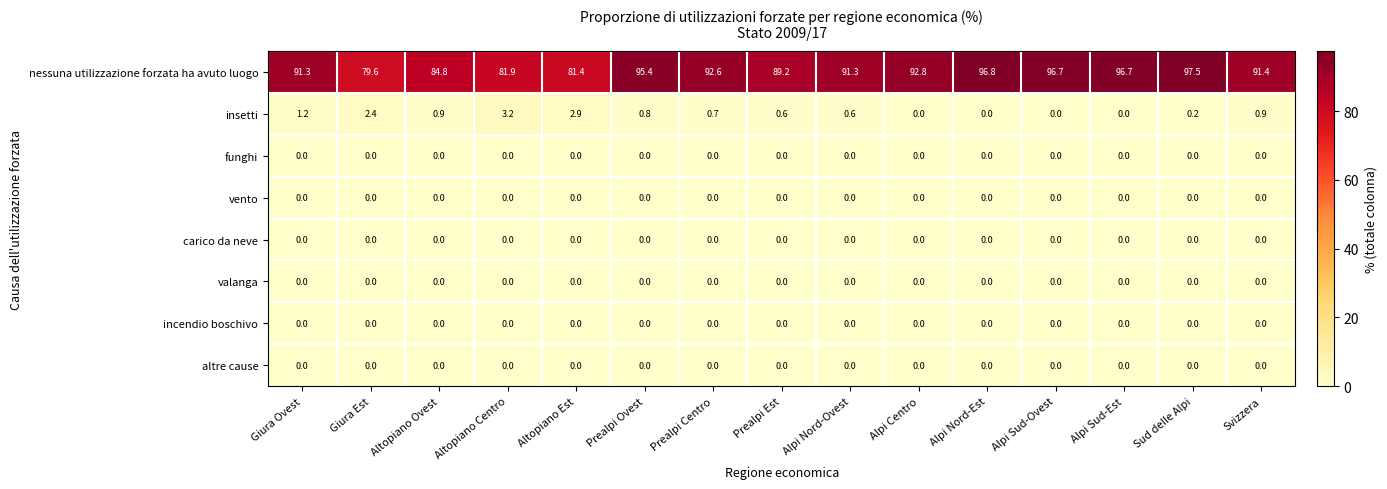

What is the difference between the nessuna utilizzazione forzata ha avuto luogo values at Prealpi Est and Svizzera?

2.2